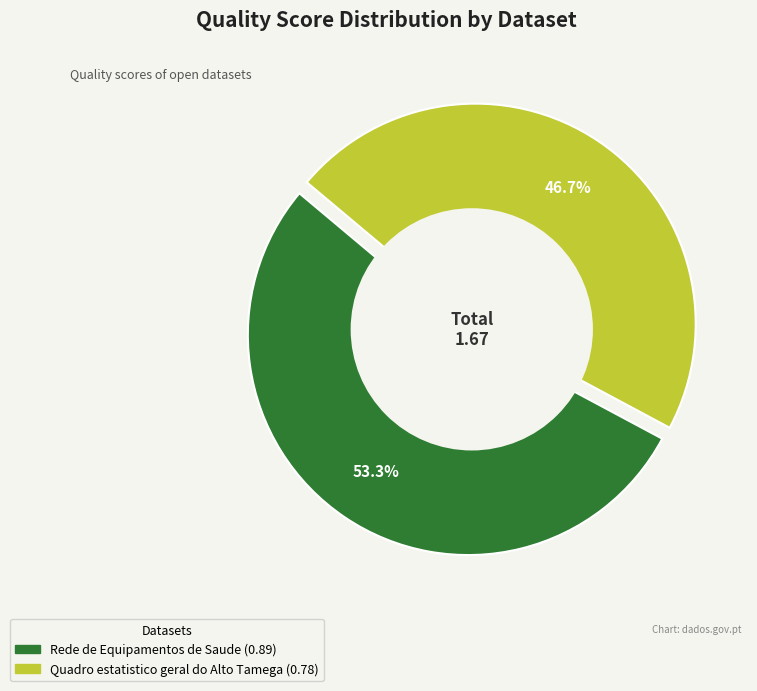

Is it true that Rede de Equipamentos de Saude is 62% of the pie?

False